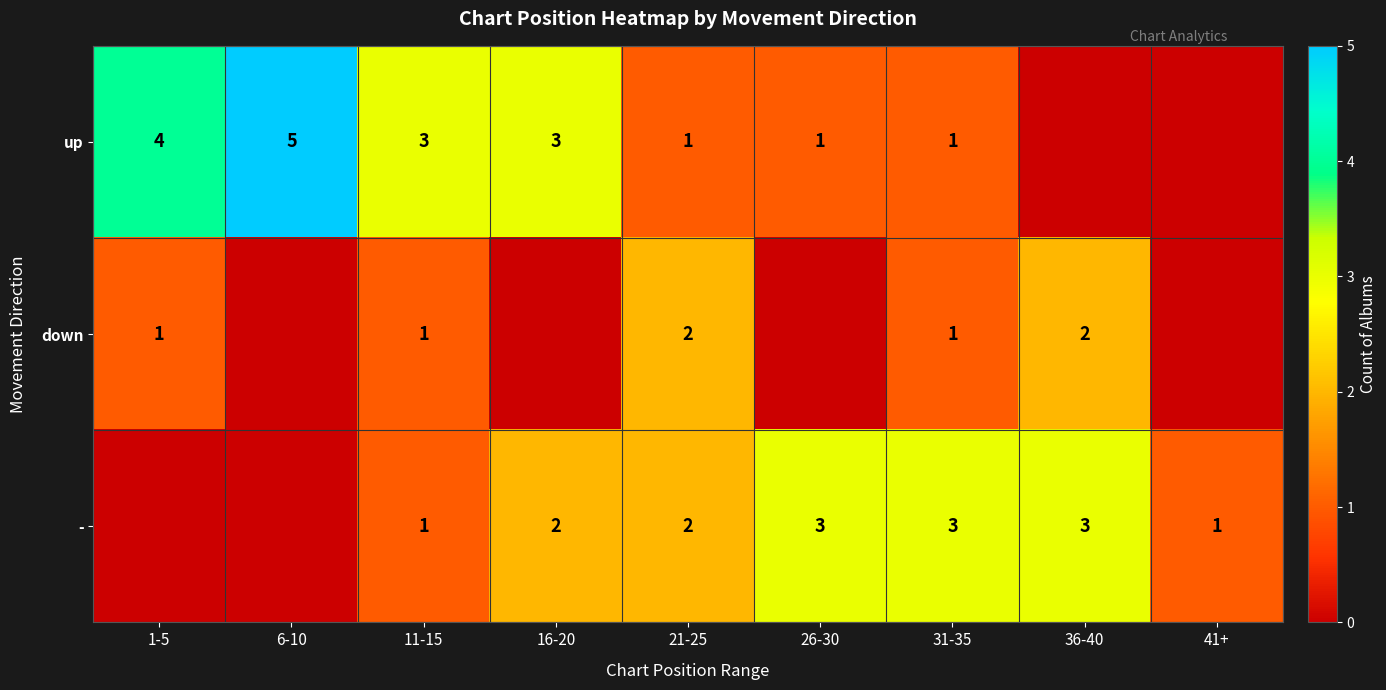

The value of up at 6-10 is 5. True or false?

True